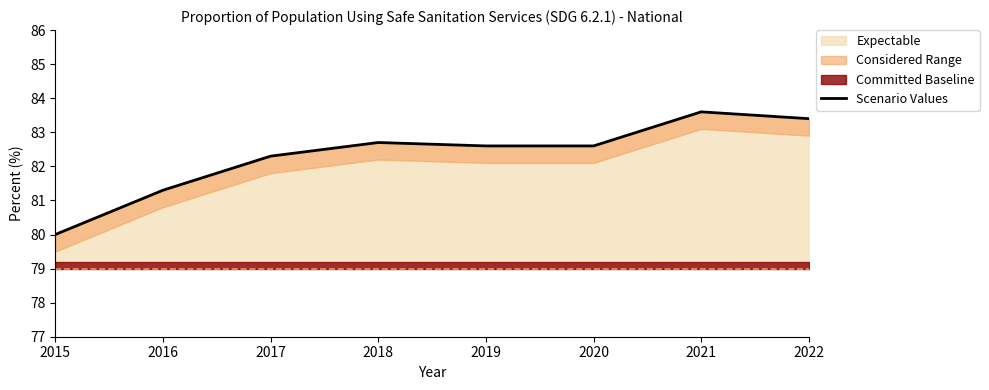

List the labels in order of value, smallest first.

2015, 2016, 2017, 2019, 2020, 2018, 2022, 2021